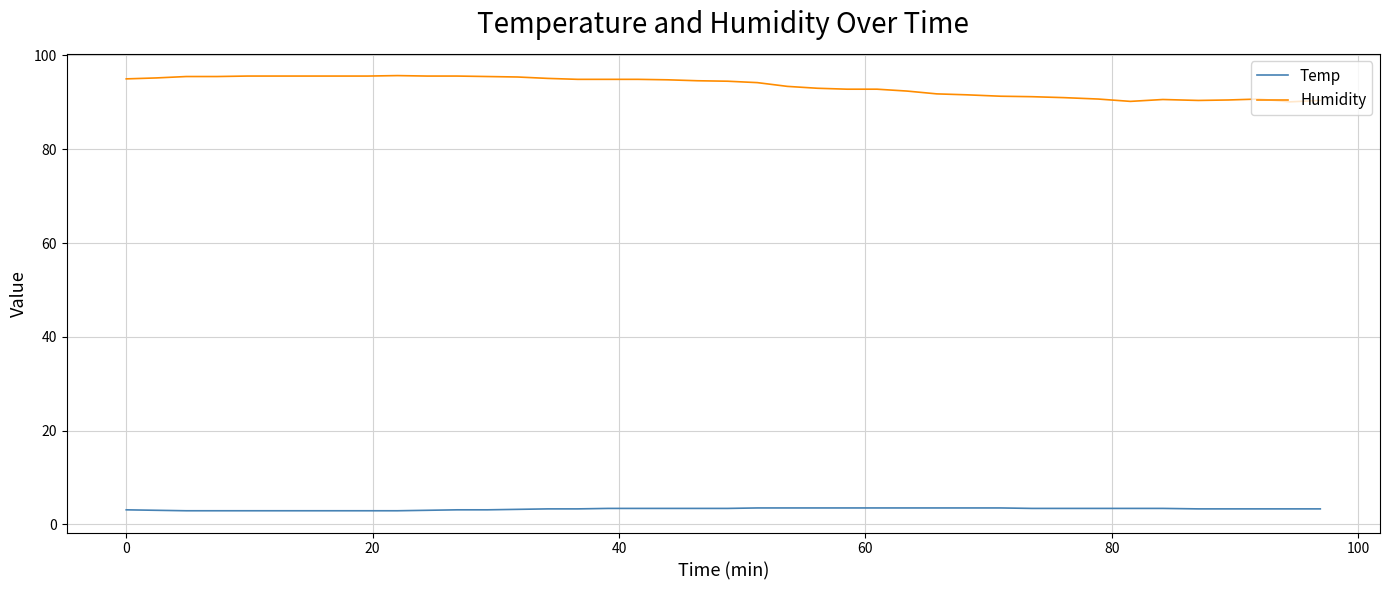

What are all the series names shown in the legend?

Temp, Humidity